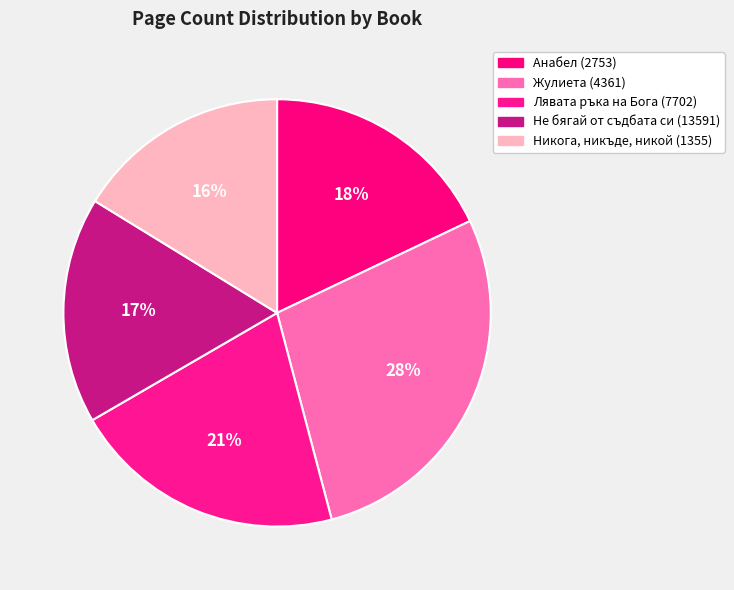

To the nearest percent, what is the combined percentage of Лявата ръка на Бога (7702) and Никога, никъде, никой (1355)?

37%